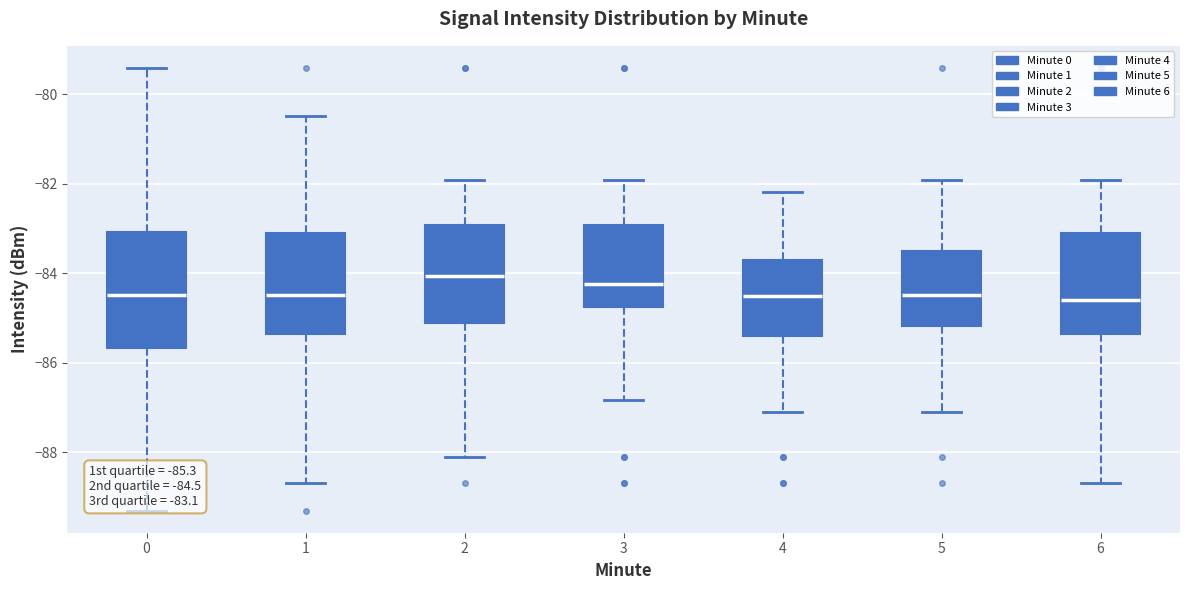

Which box is the tallest, from its lower edge to its upper edge?

0